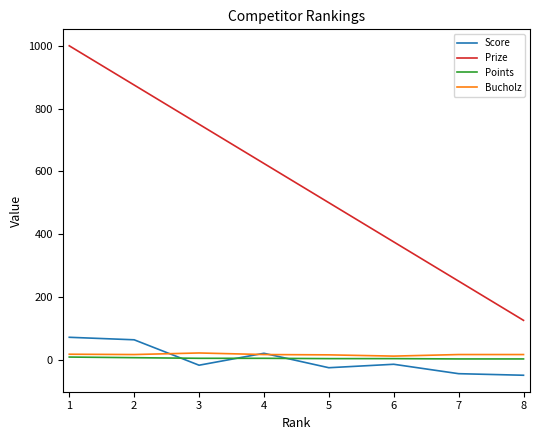

The value of Prize at 4 is 625. True or false?

True